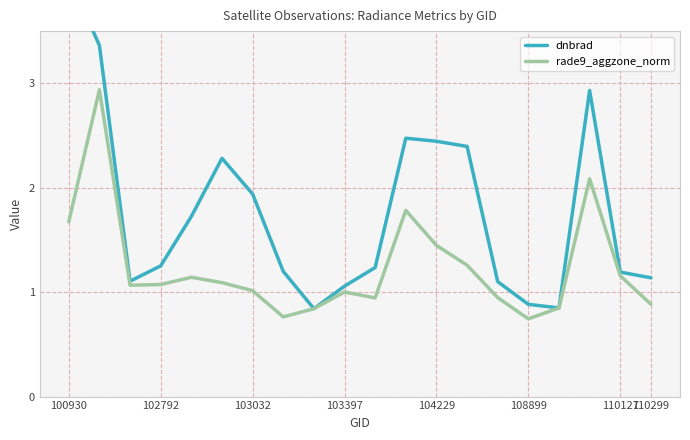

How many times do dnbrad and rade9_aggzone_norm cross each other?

2